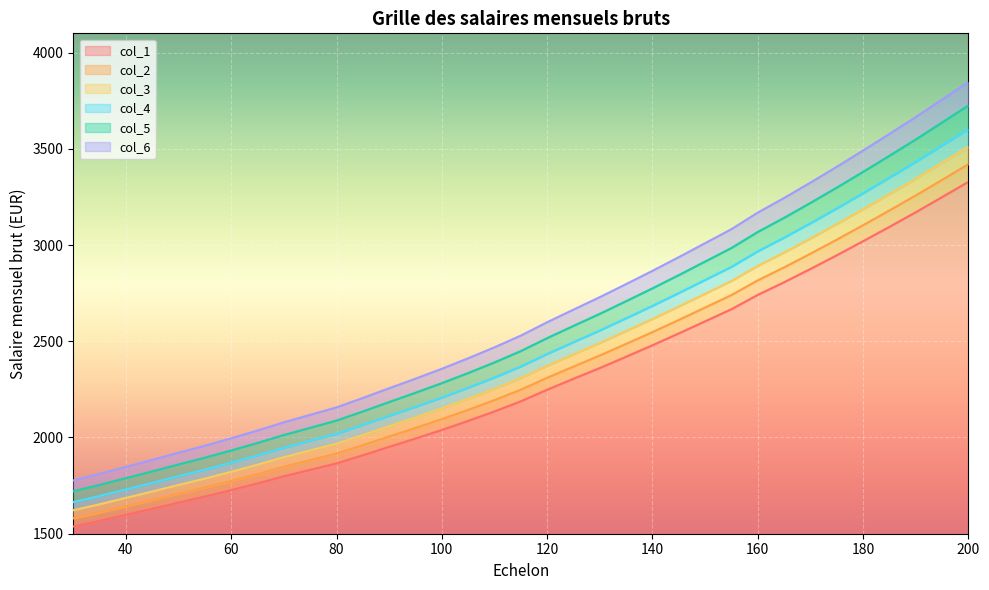

True or false: col_4 has a value of 1103.4 at 85.

False